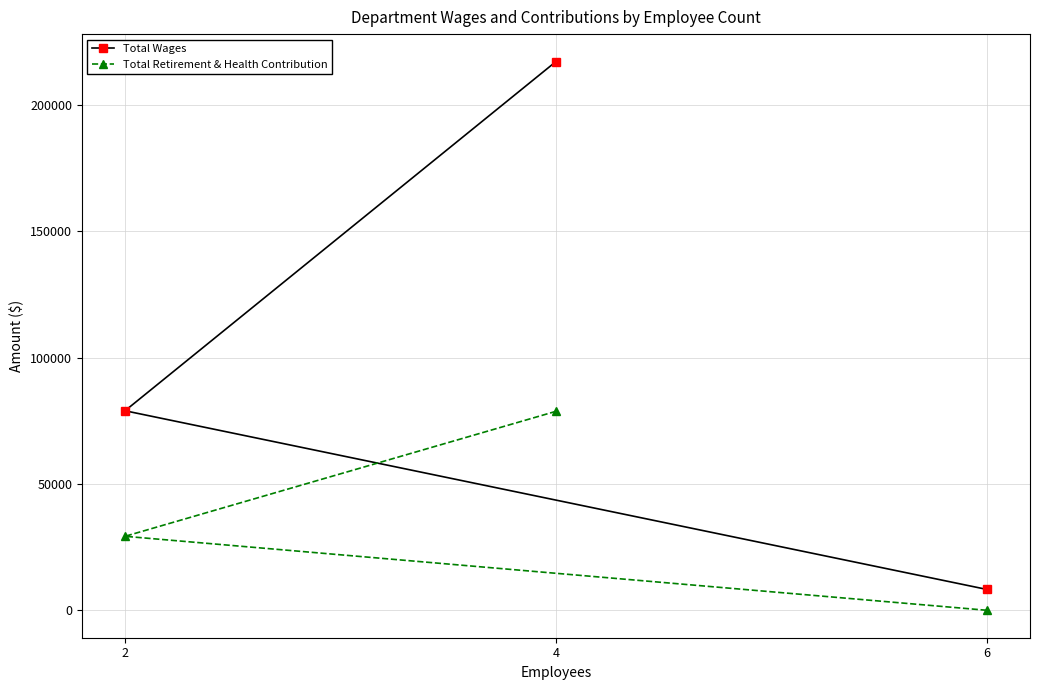

At how many categories does at least one series exceed 152855?

1